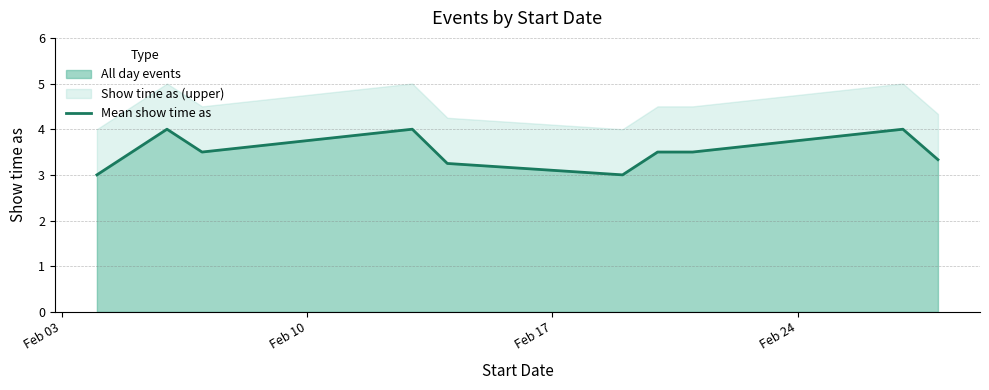

What is the maximum value for All day events?

4.0